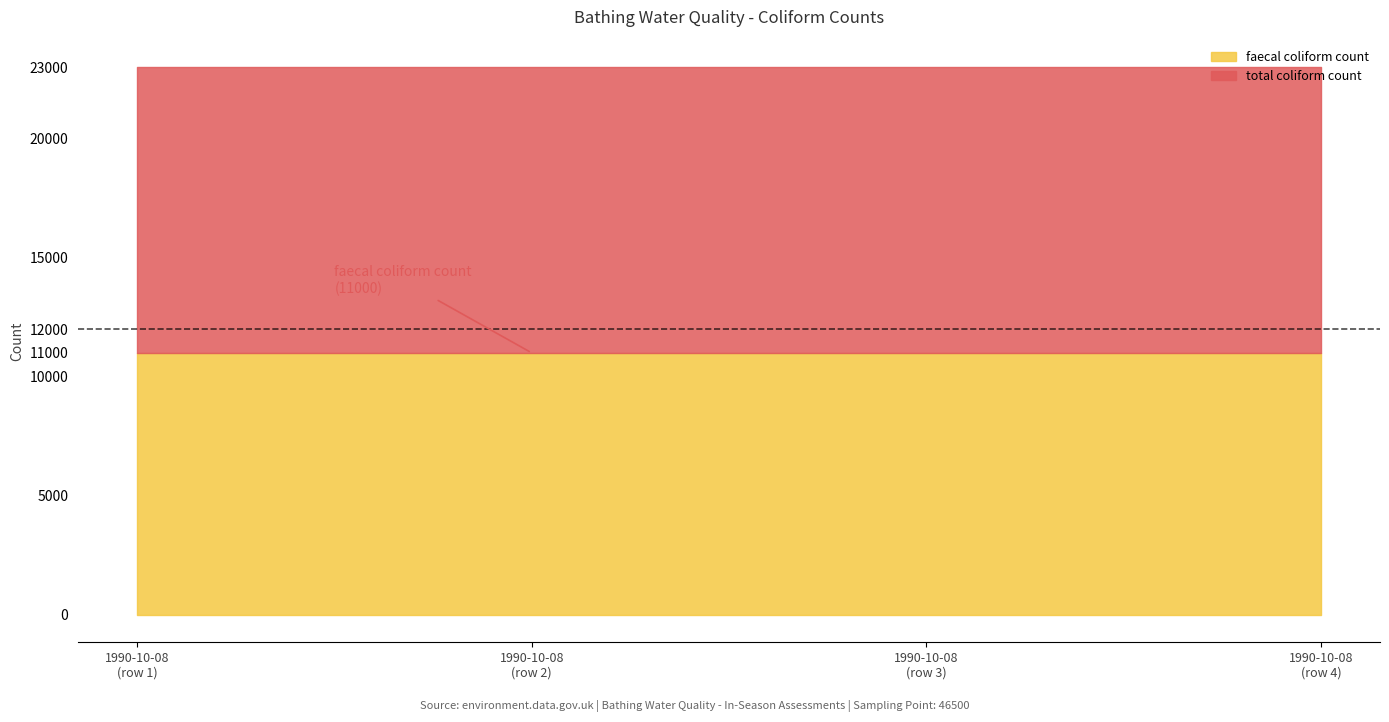

Which series has the largest range (max minus min)?

faecal coliform count